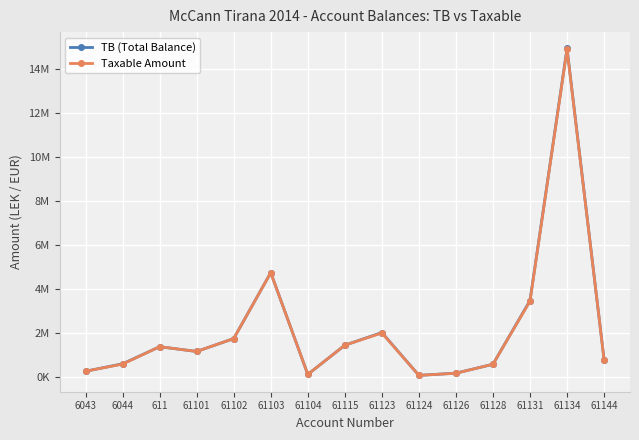

Rank the series by their maximum value, from highest to lowest.

TB (Total Balance), Taxable Amount